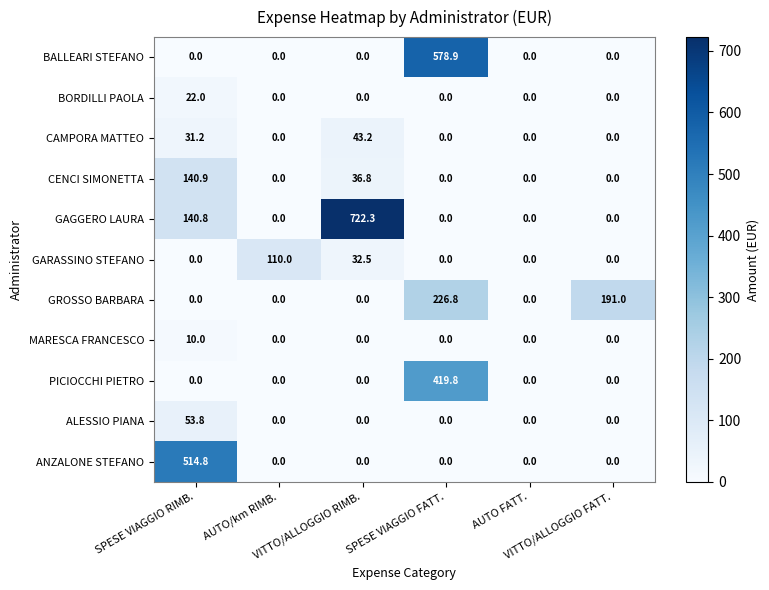

Between AUTO/km RIMB. and VITTO/ALLOGGIO RIMB., which series saw the biggest shift?

GAGGERO LAURA